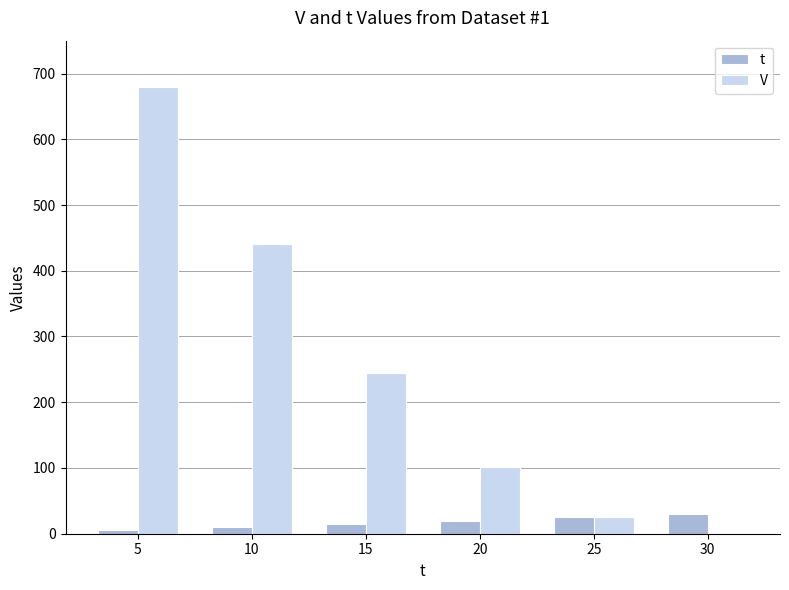

Between 10 and 15, which series saw the biggest shift?

V